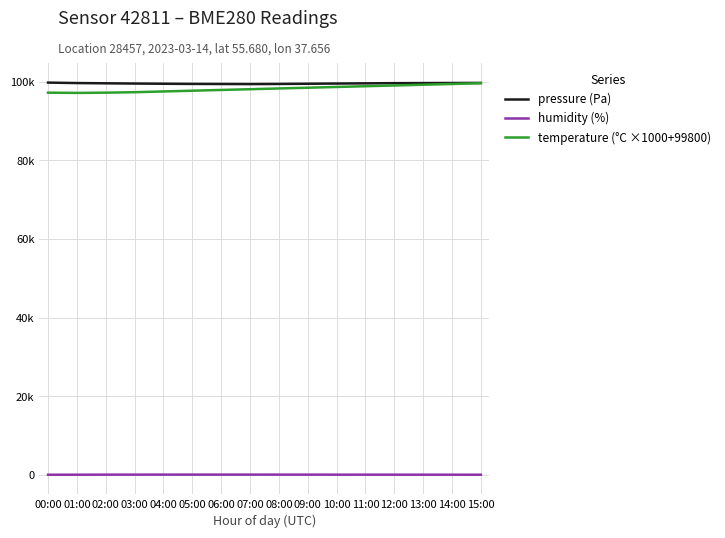

Which series changed the most between 03:00 and 08:00?

temperature (°C ×1000+99800)